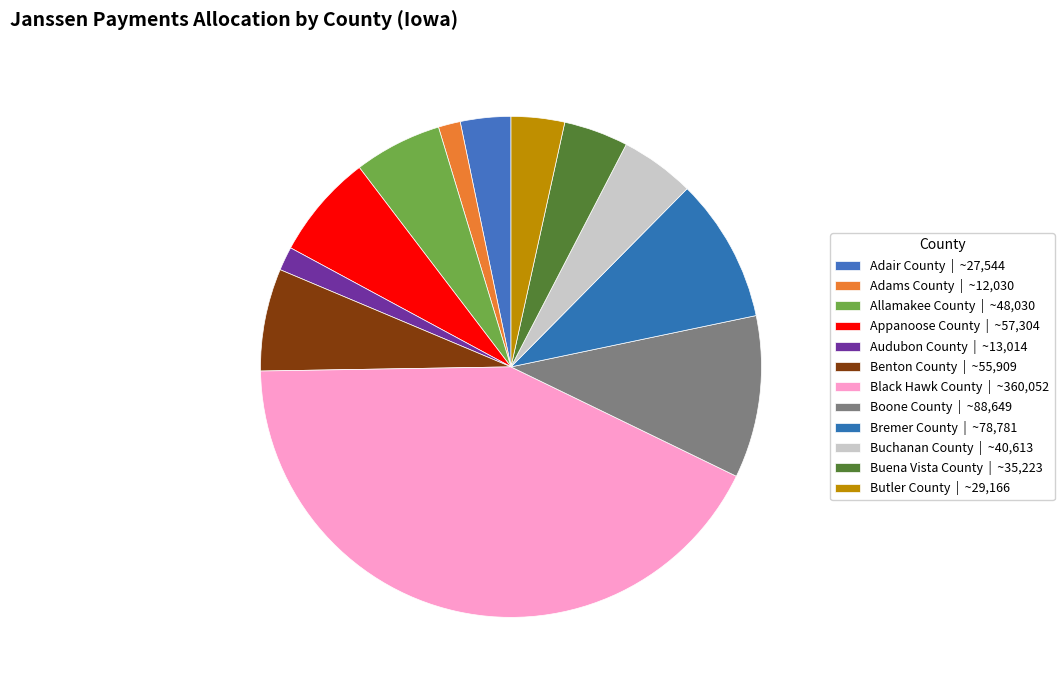

Between Allamakee County and Black Hawk County, which is larger?

Black Hawk County